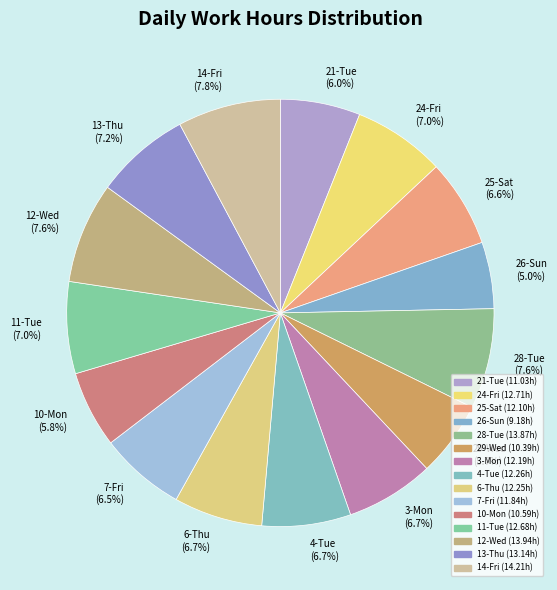

What is the ratio of the value at 6-Thu (6.7%) to the value at 12-Wed (7.6%)?

0.9